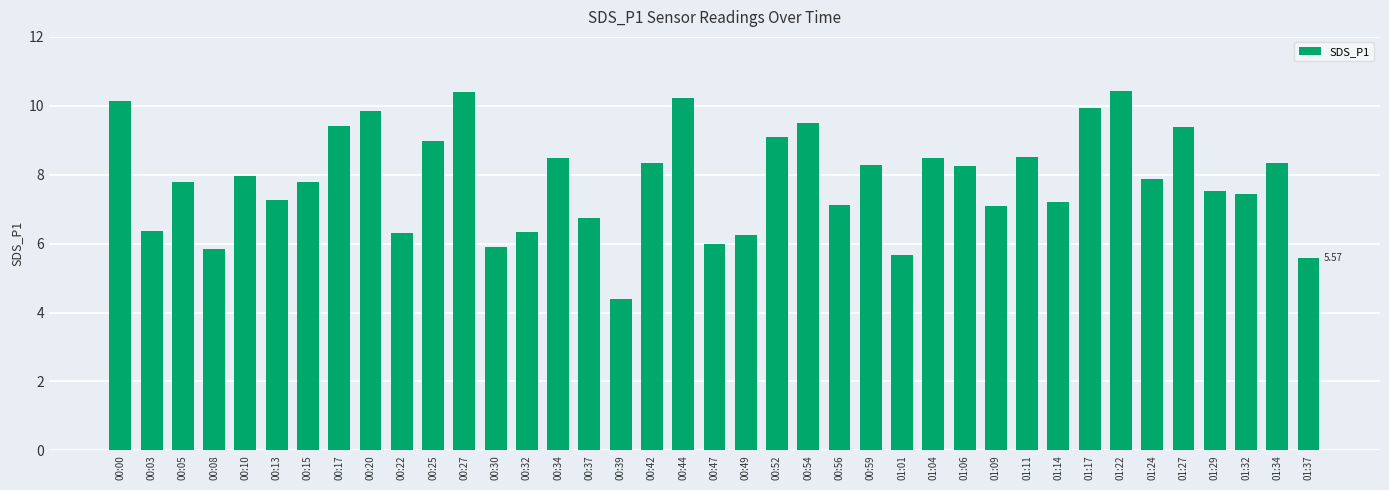

What is the difference between the second highest and minimum values?

6.0